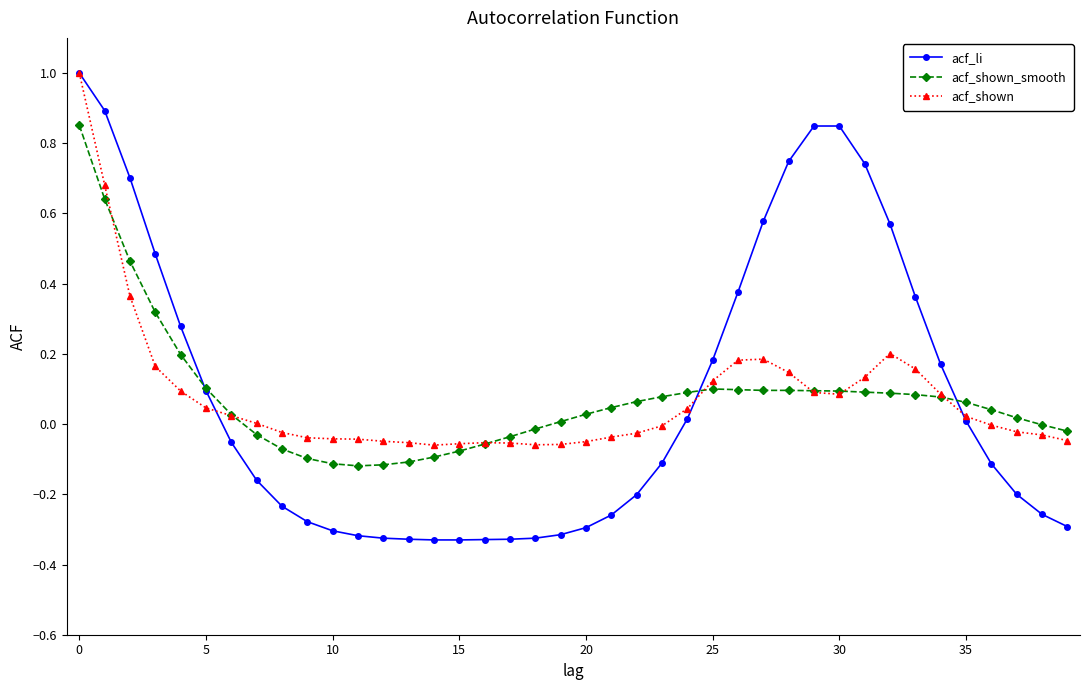

What is the maximum value for acf_shown?

1.0